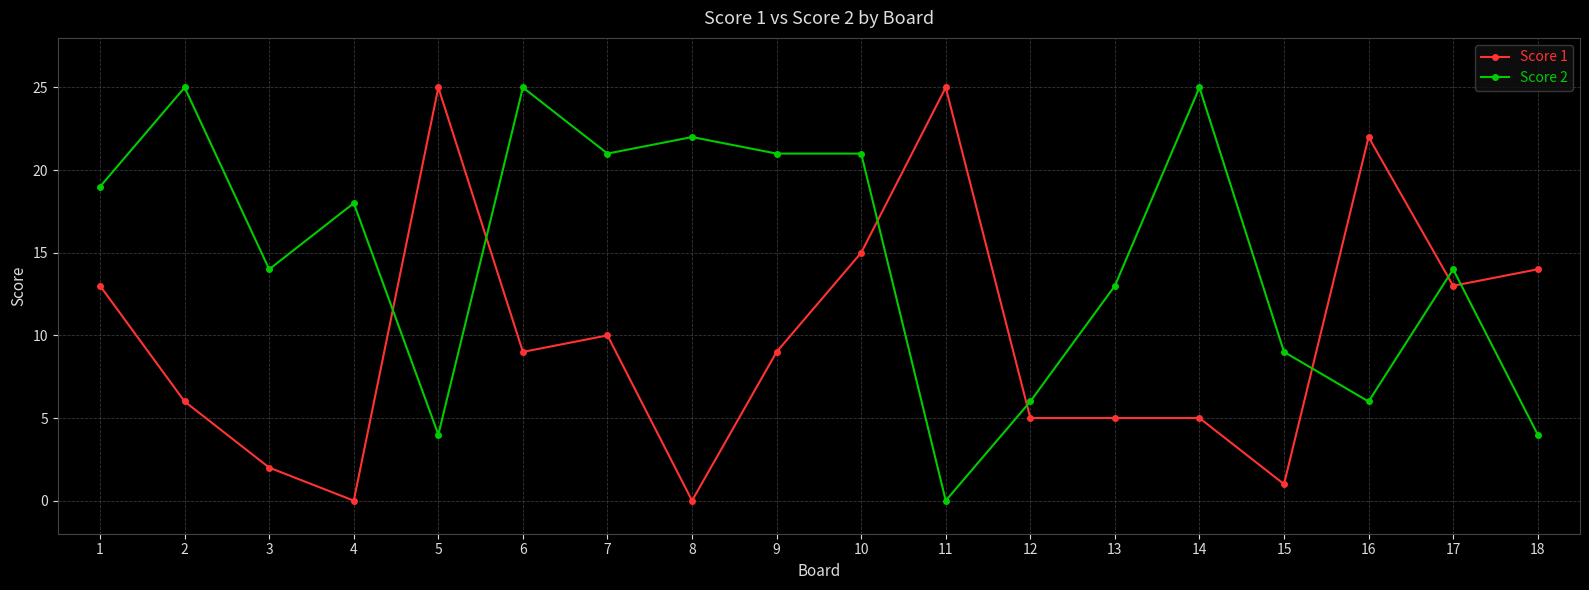

At which category is the sum across all series the highest?

10